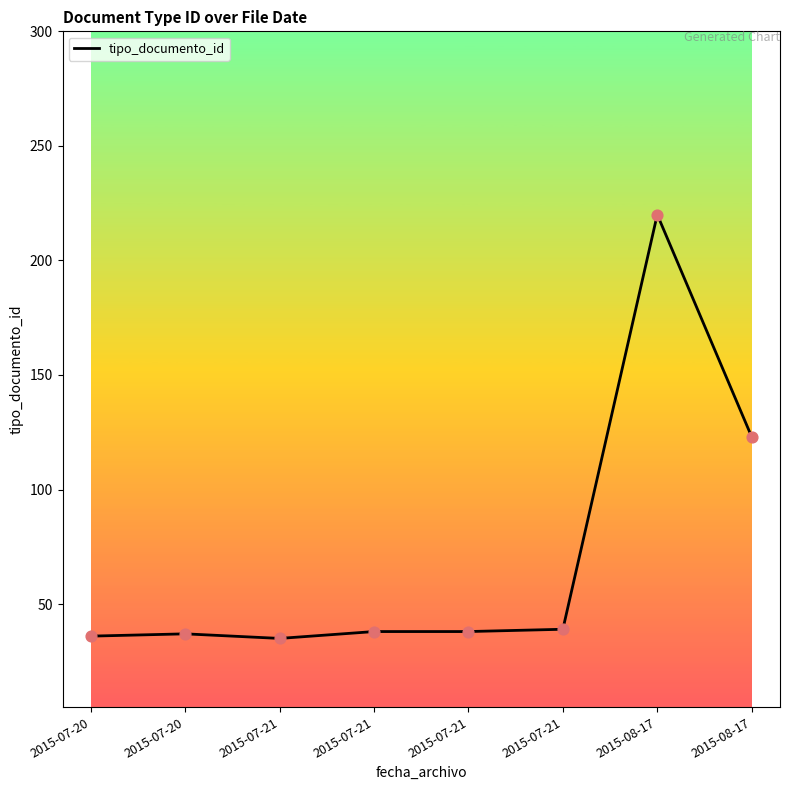

How many categories are shown in the chart?

8